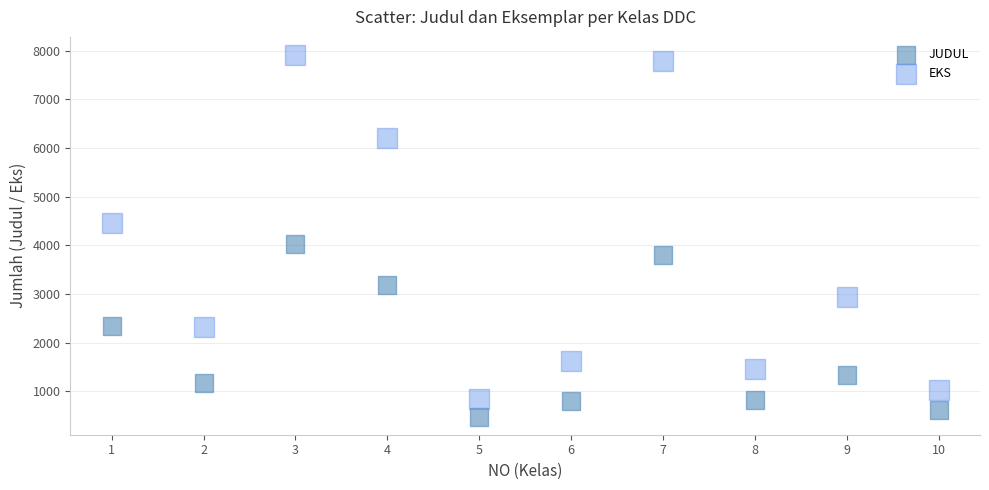

Which series has the widest spread of Y values?

EKS